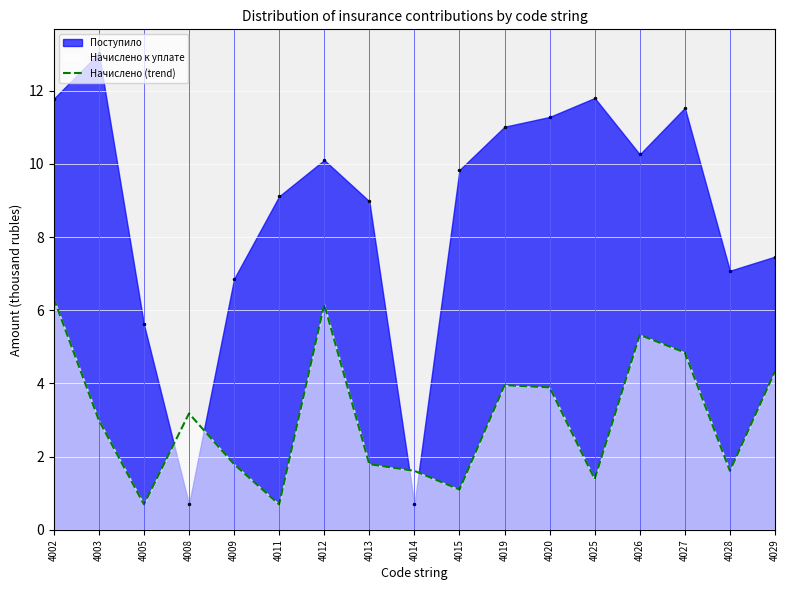

What is the difference between the maximum and minimum values in the Поступило series?

12.3